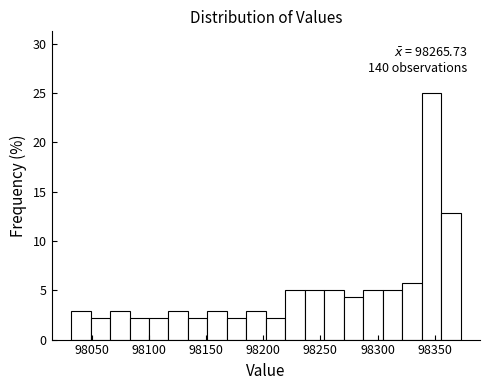

Around what value on the x-axis is the tallest bar? Give the approximate position of its centre, as read against the axis.

98345